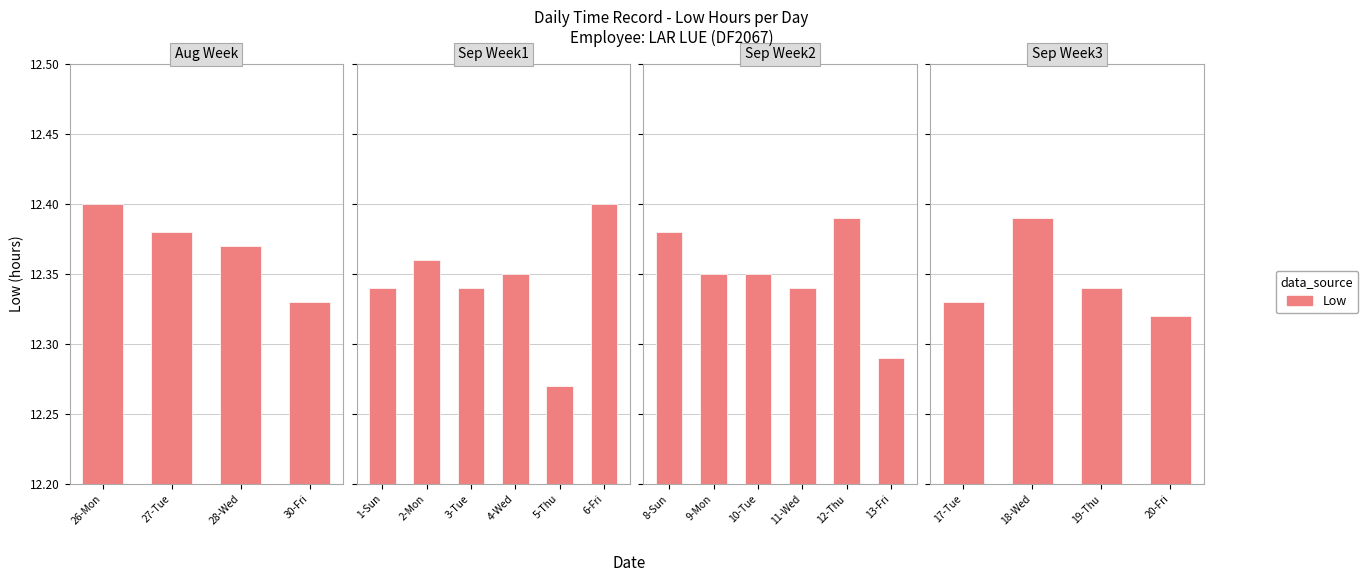

The value at 18-Wed is 12.4. True or false?

True